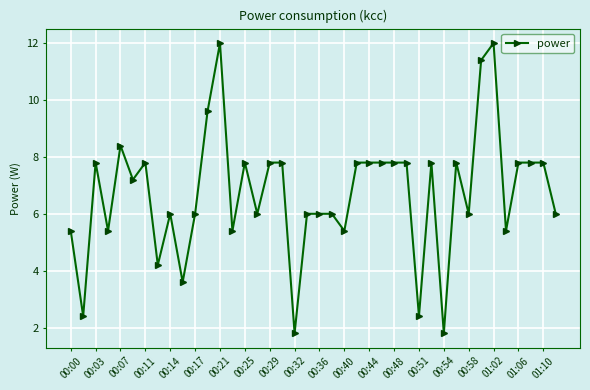

What is the value of the 36th point from the left?

5.4